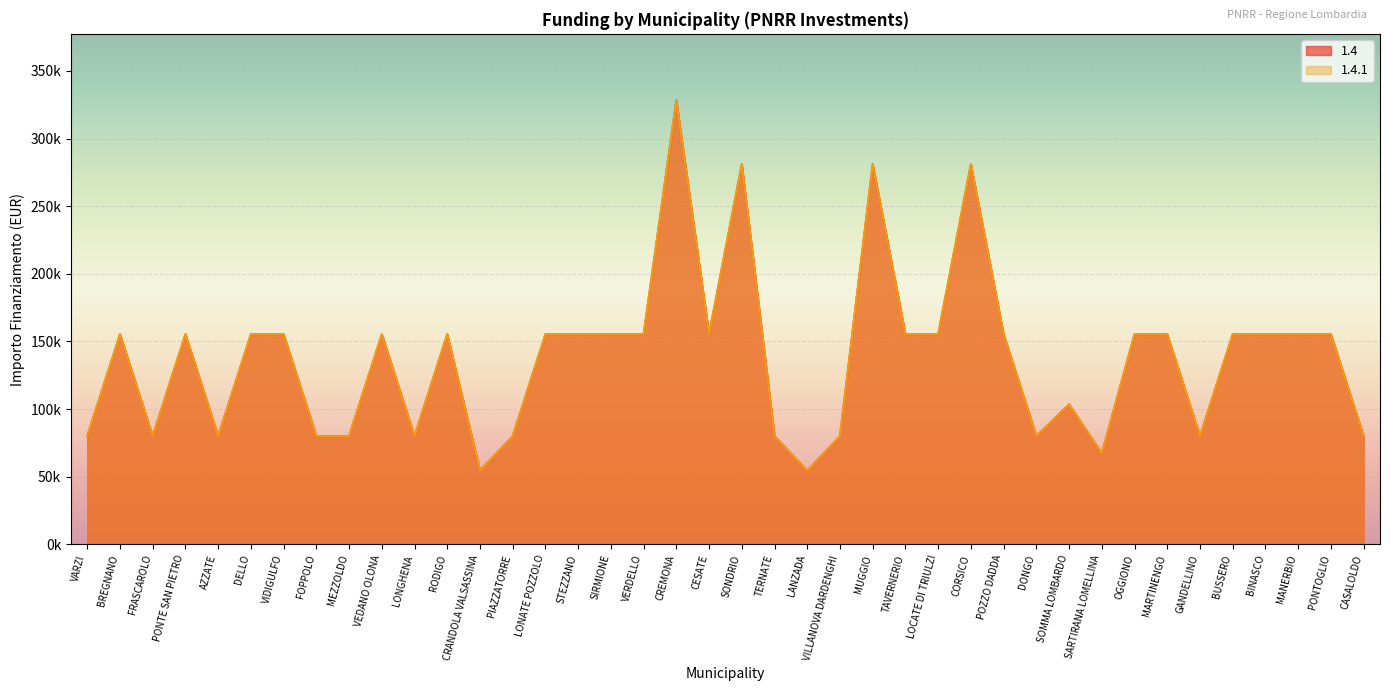

What is the greatest value displayed?

328160